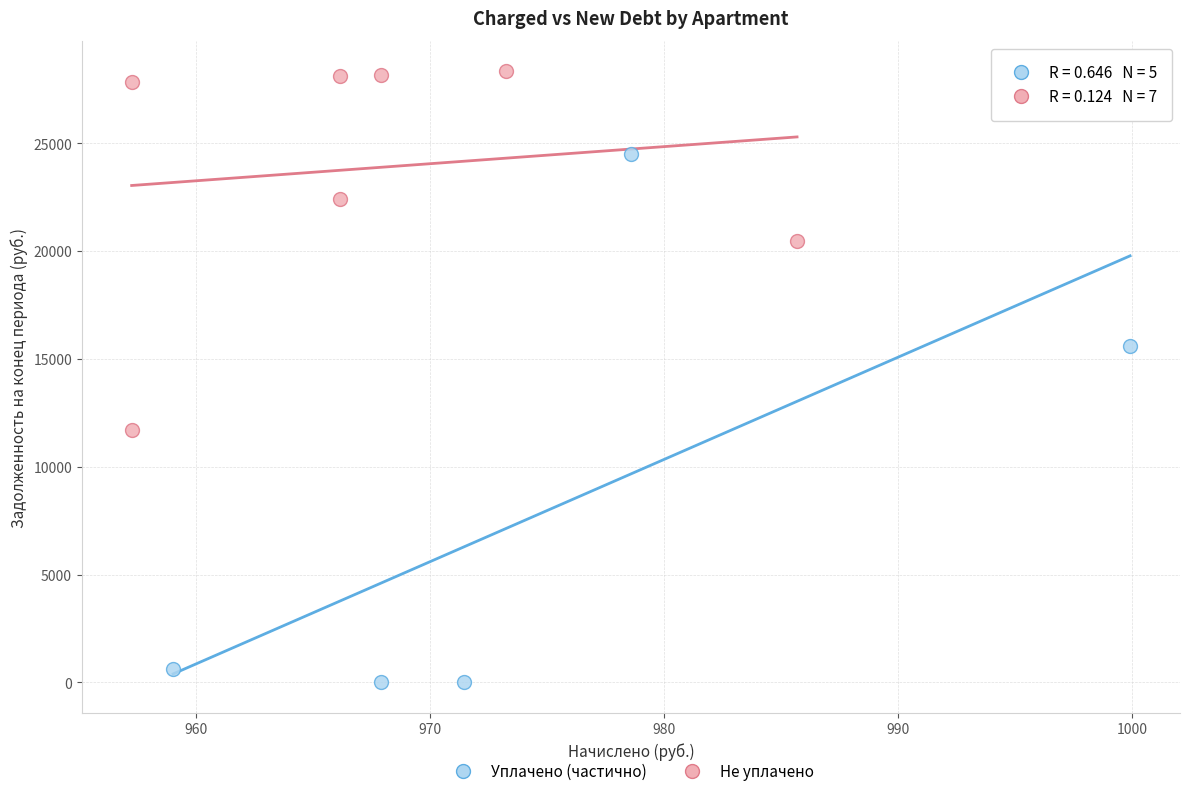

What are all the series names shown in the legend?

Уплачено (частично), Не уплачено